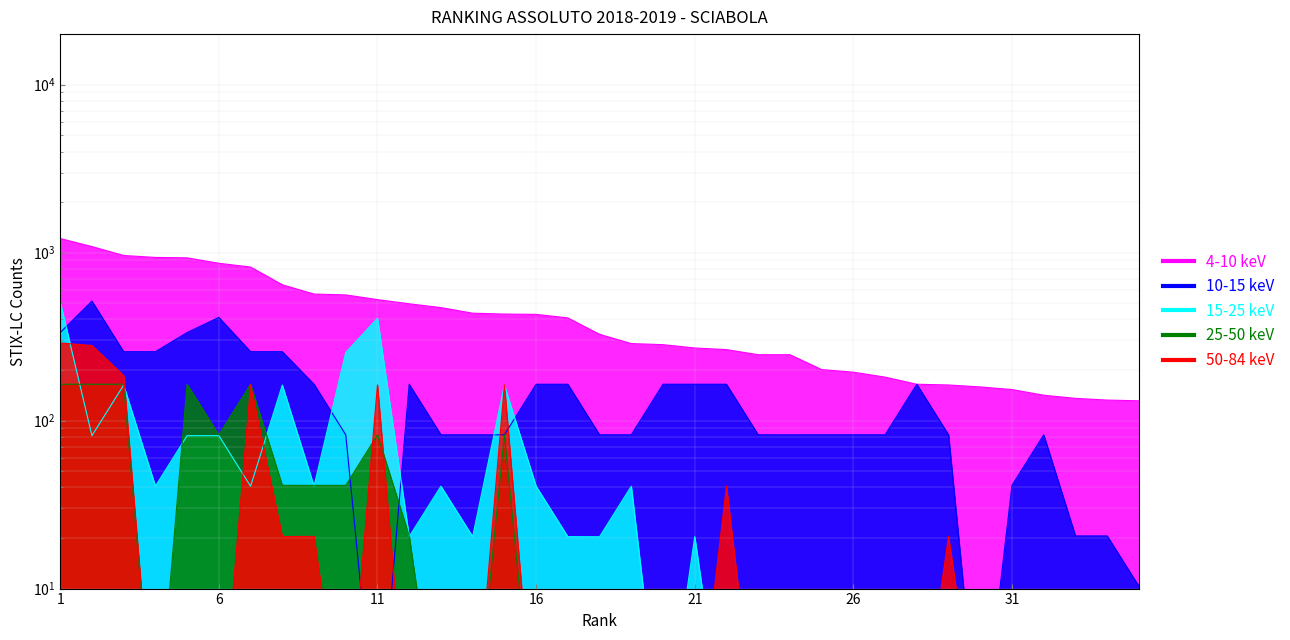

Which series has the widest spread of values?

4-10 keV